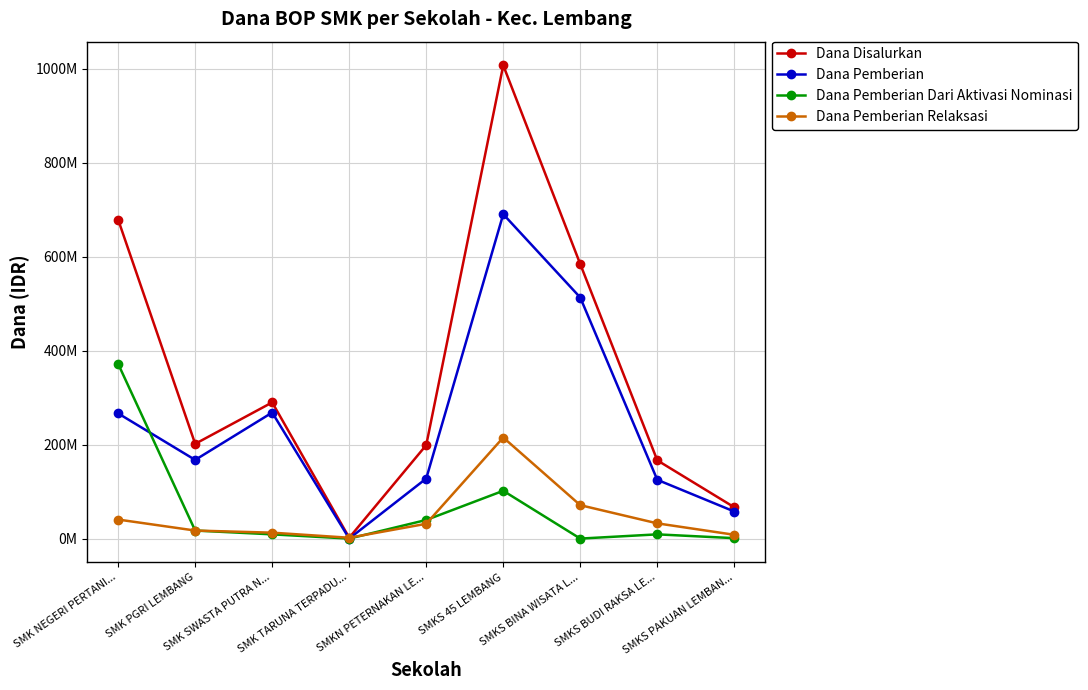

At which category does Dana Pemberian Relaksasi reach its first local peak?

SMKS 45 LEMBANG